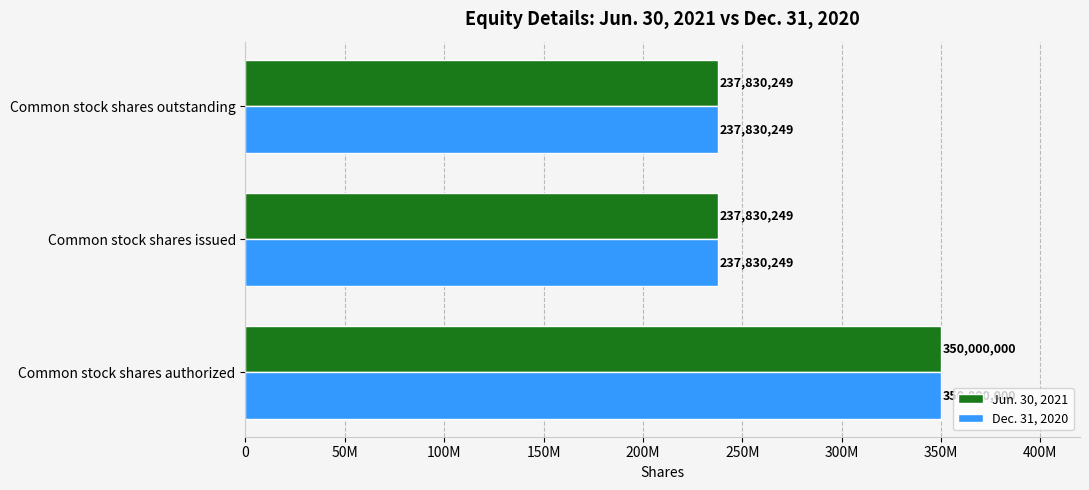

What are all the series names shown in the legend?

Jun. 30, 2021, Dec. 31, 2020